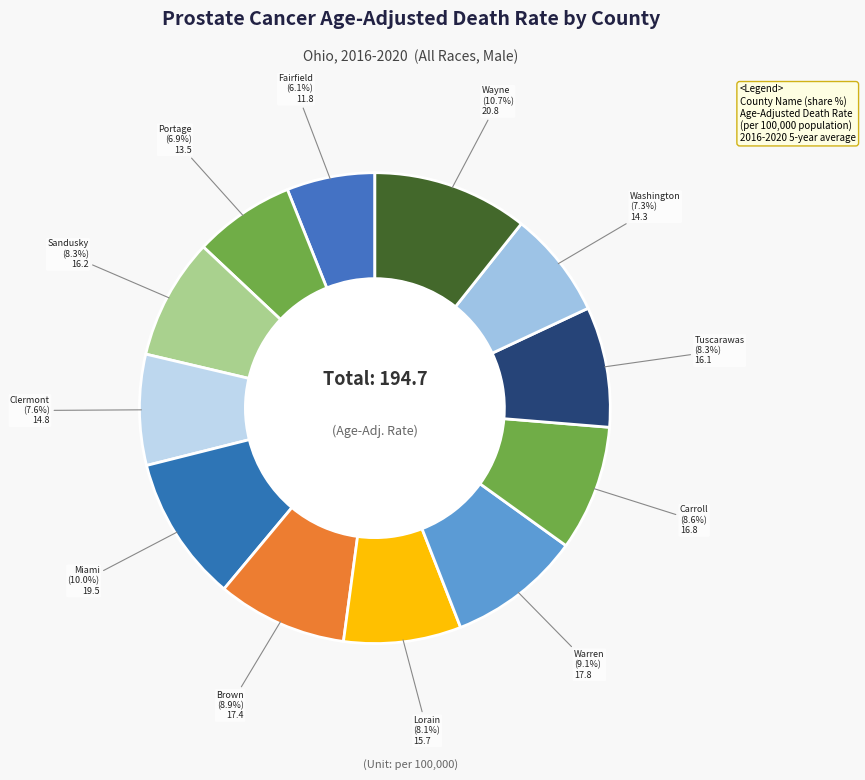

Count the number of slices in the pie.

12